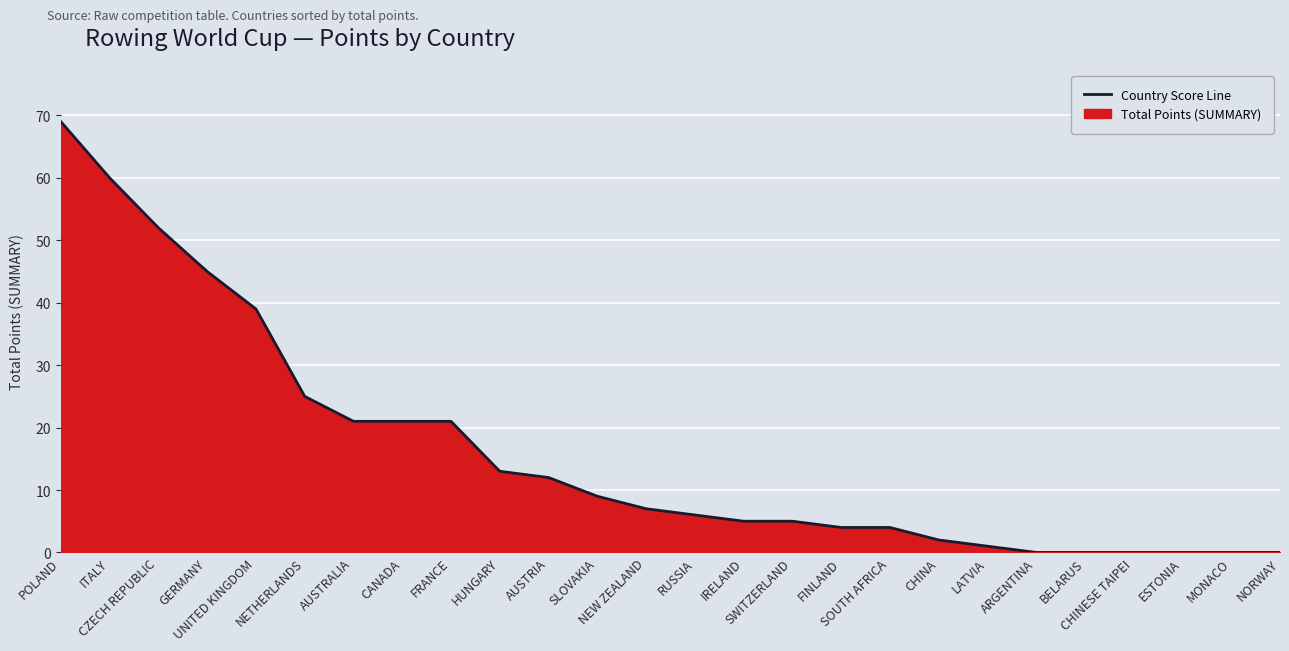

Which category has the highest value across all series?

POLAND